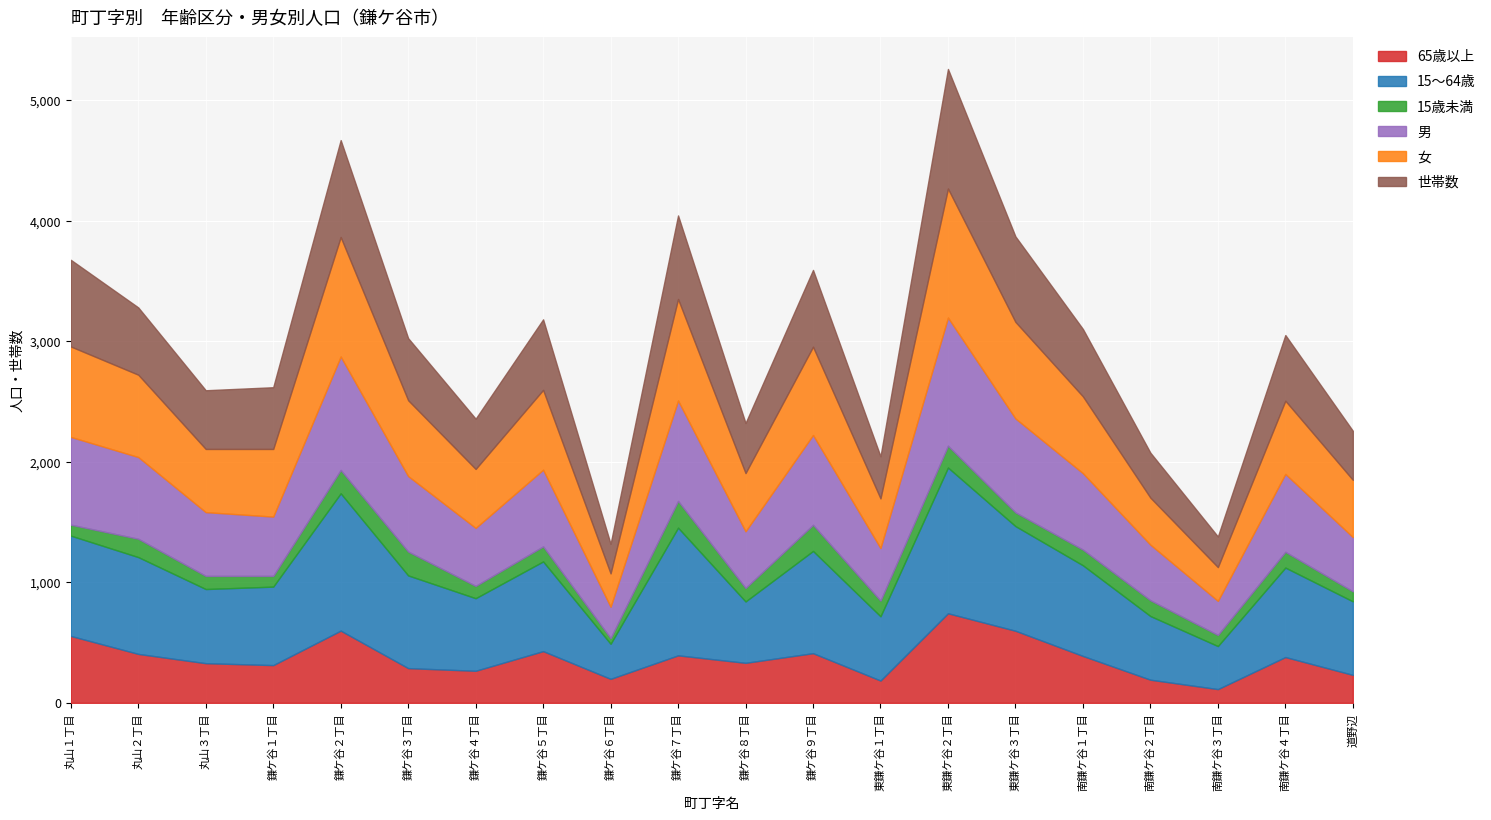

The value of 世帯数 at 鎌ケ谷３丁目 is 715. True or false?

False